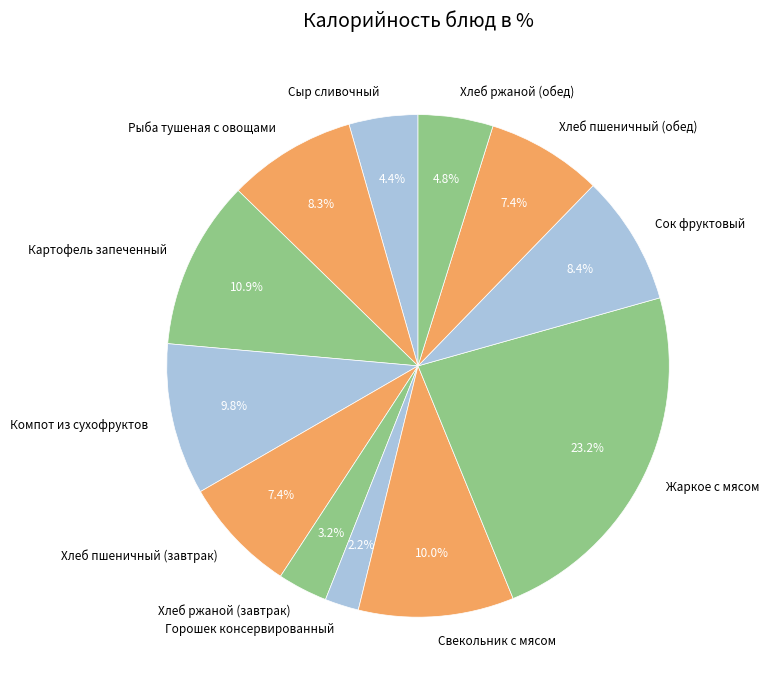

Does Хлеб ржаной (обед) represent more than half of the total?

No